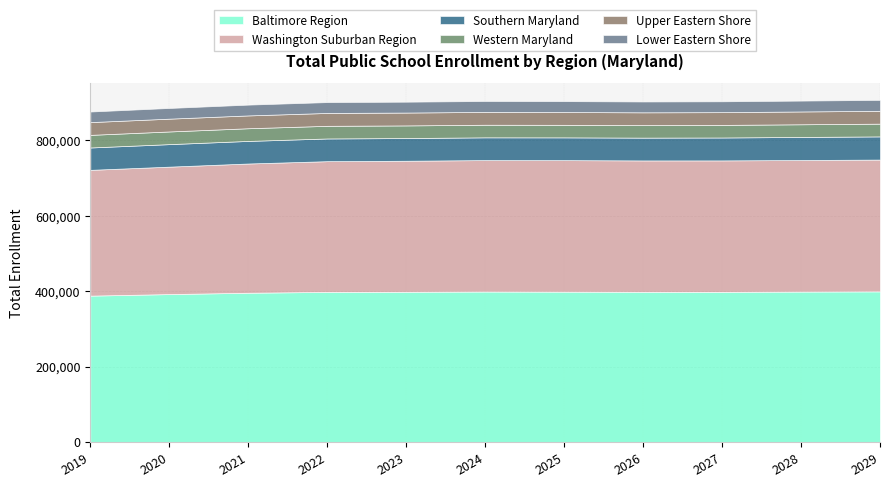

What is the minimum value for Washington Suburban Region?

333695